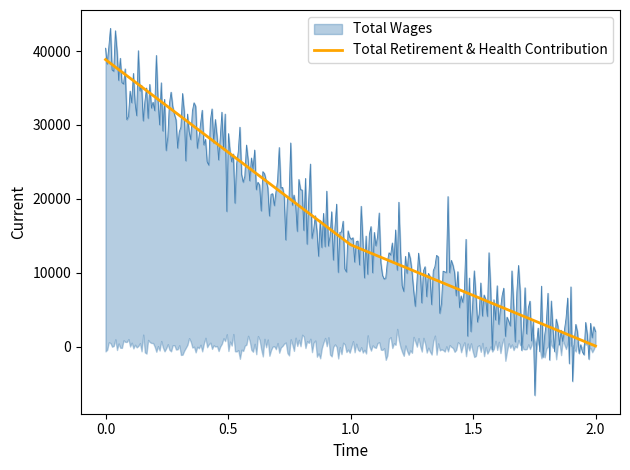

True or false: Total Wages has a value of 38852 at 38852.0.

True